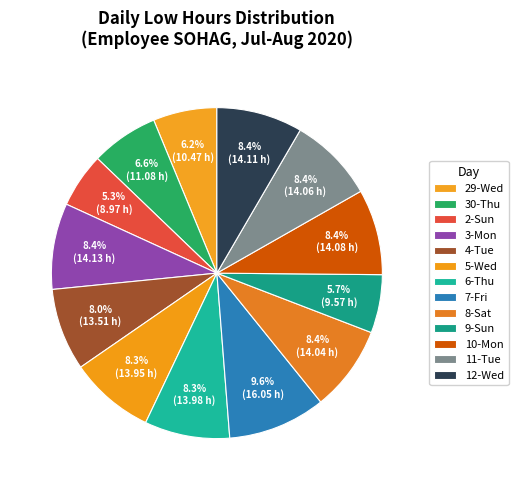

Which category has the smallest portion of the pie?

2-Sun